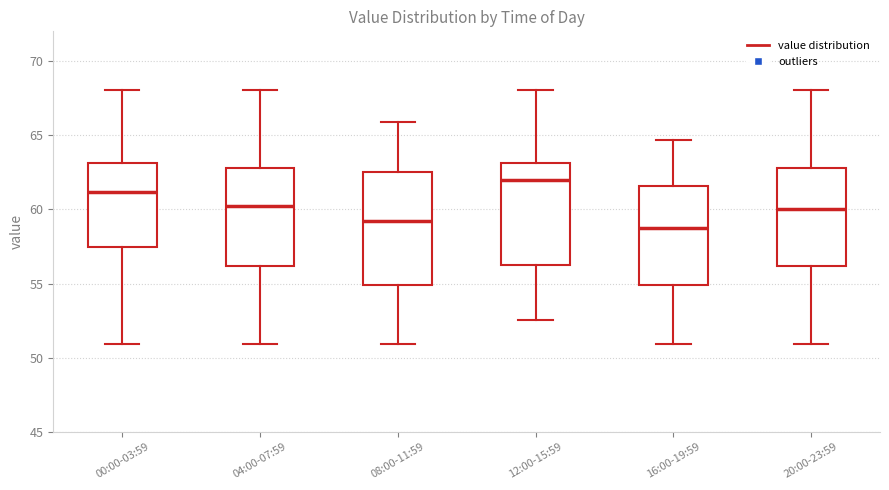

Which box is the tallest, from its lower edge to its upper edge?

08:00-11:59